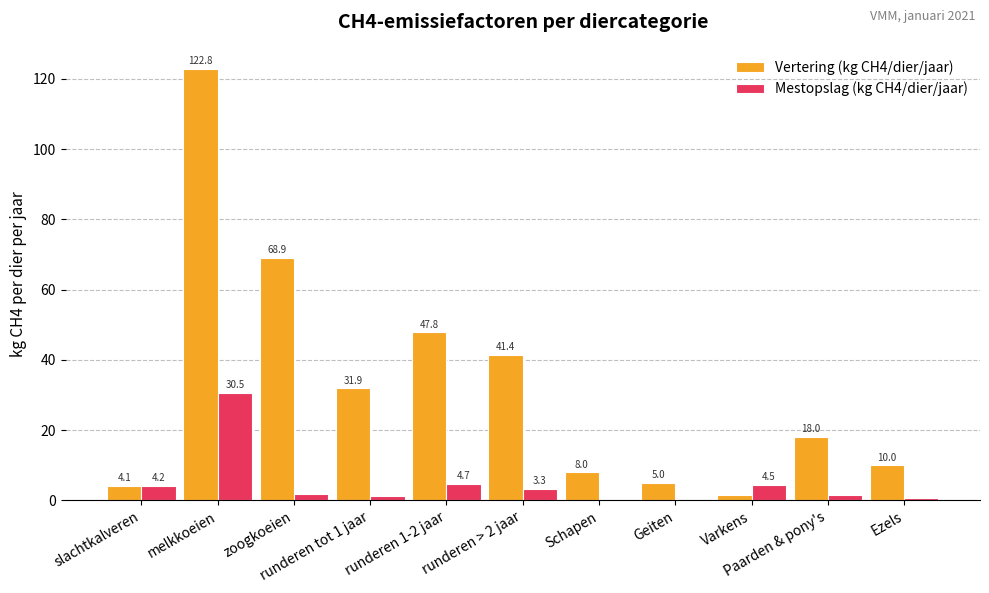

What is the sum of all Vertering (kg CH4/dier/jaar) values?

359.4